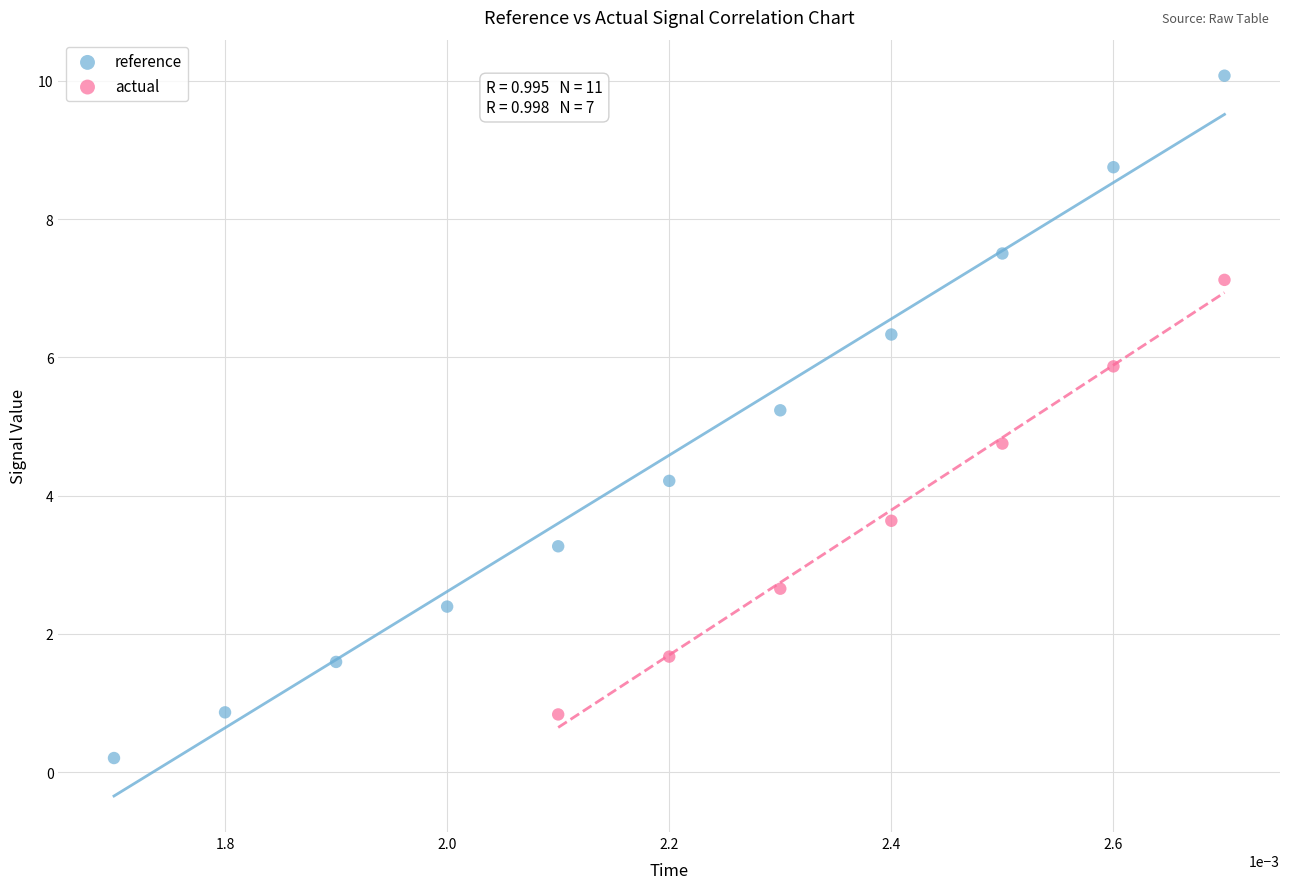

Which series reaches the minimum Y coordinate?

reference